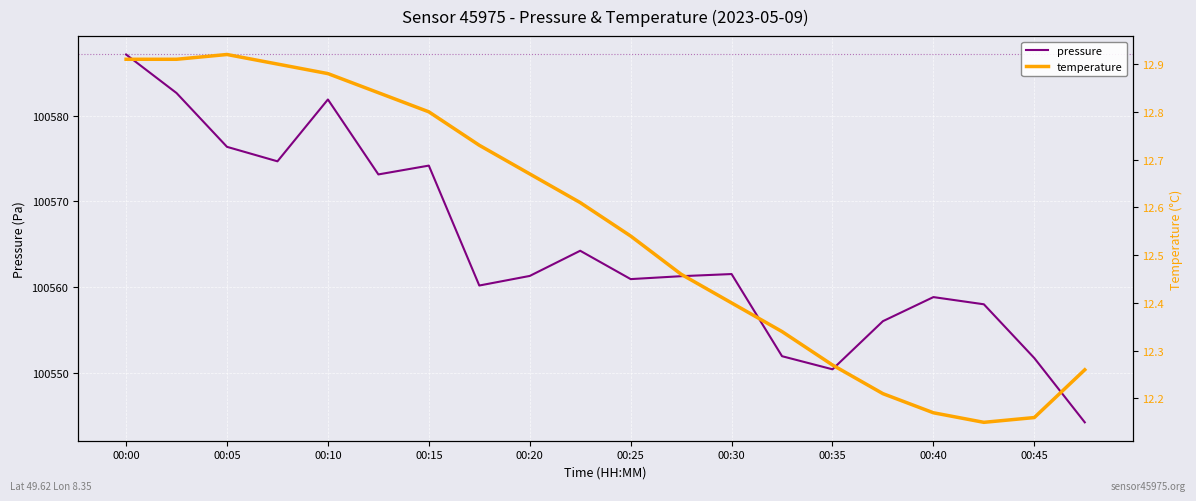

What is the maximum value for pressure?

100587.2